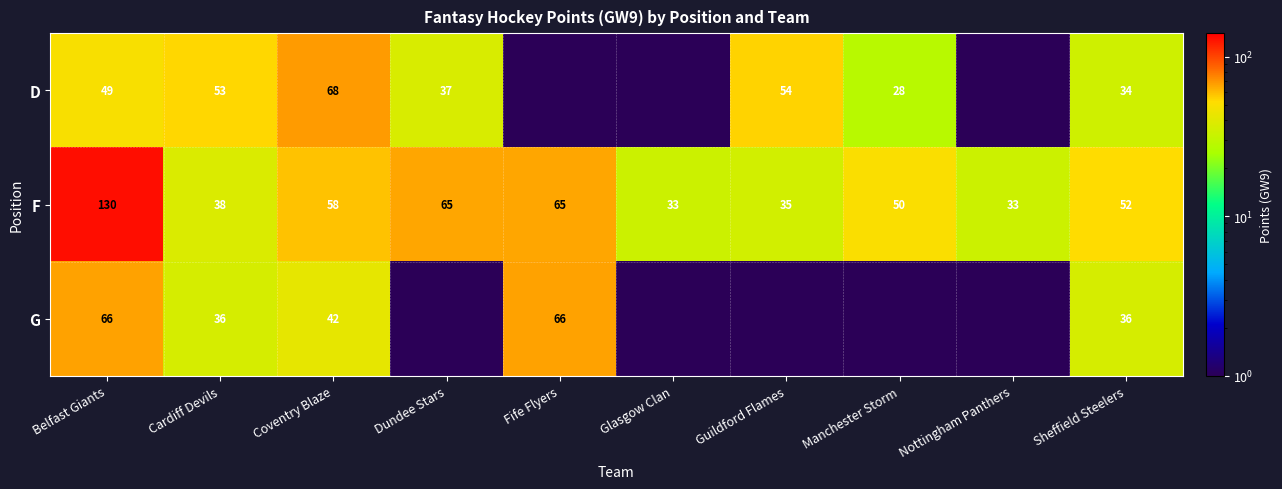

What is the difference between the G values at Coventry Blaze and Fife Flyers?

24.0